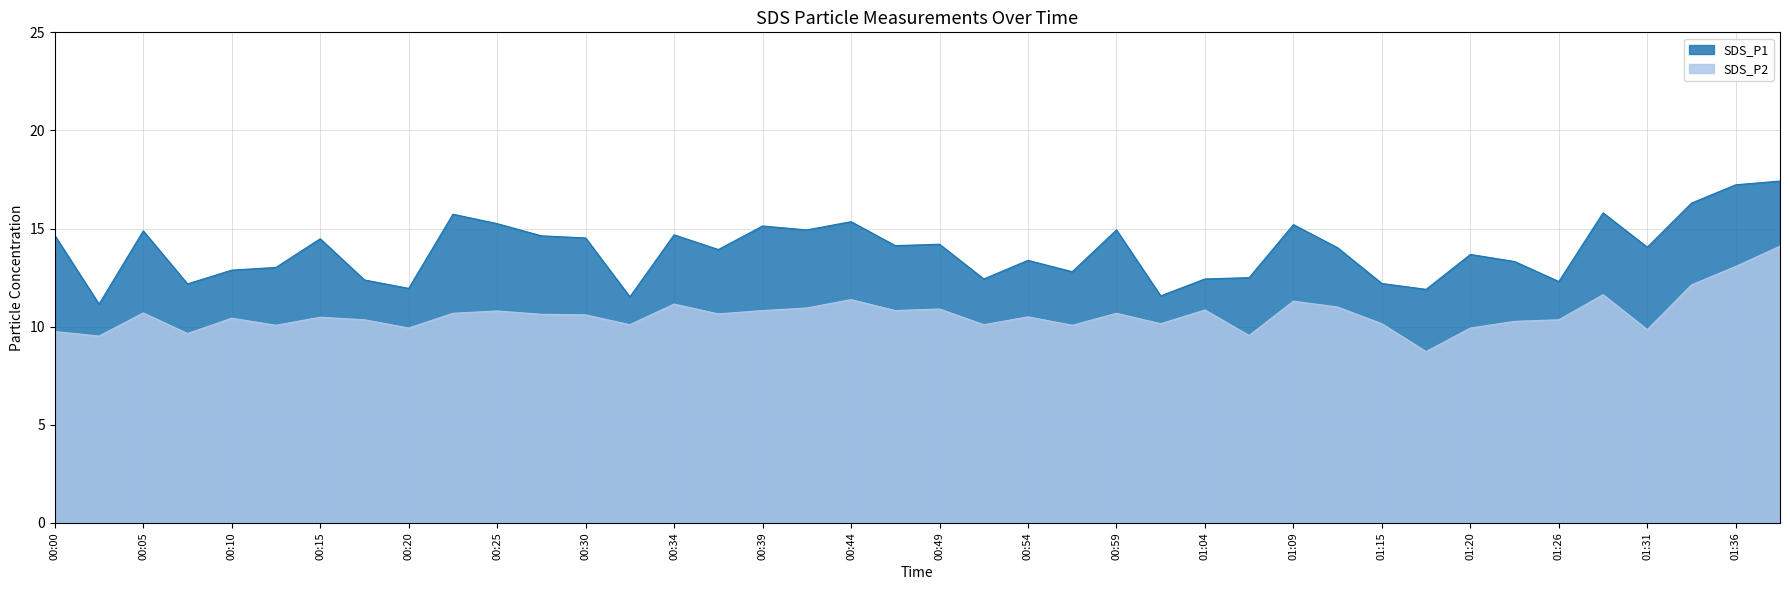

At which category does SDS_P2 reach its first local valley?

00:03